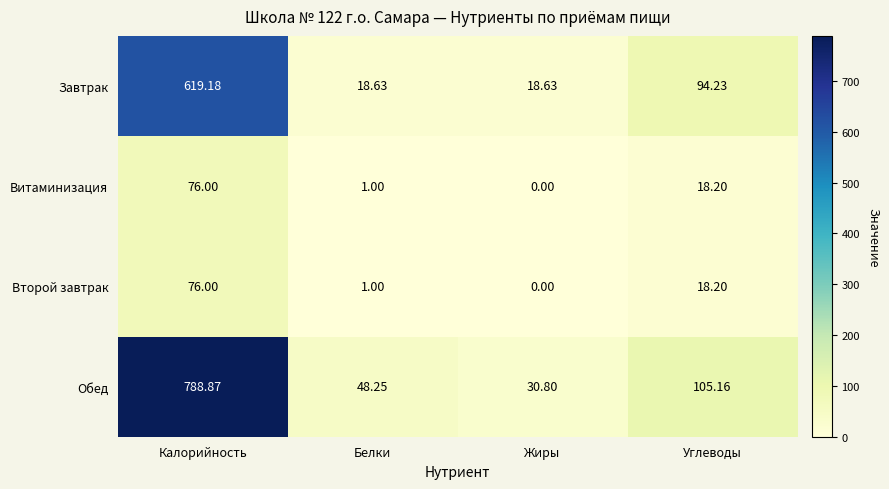

At which category does the chart reach its peak across all series?

Калорийность